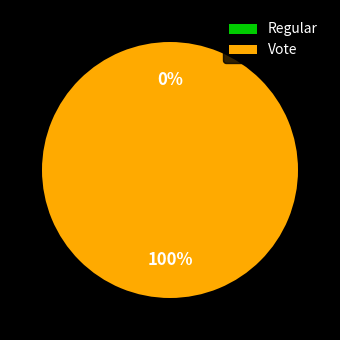

What is the largest slice in the pie chart?

Vote